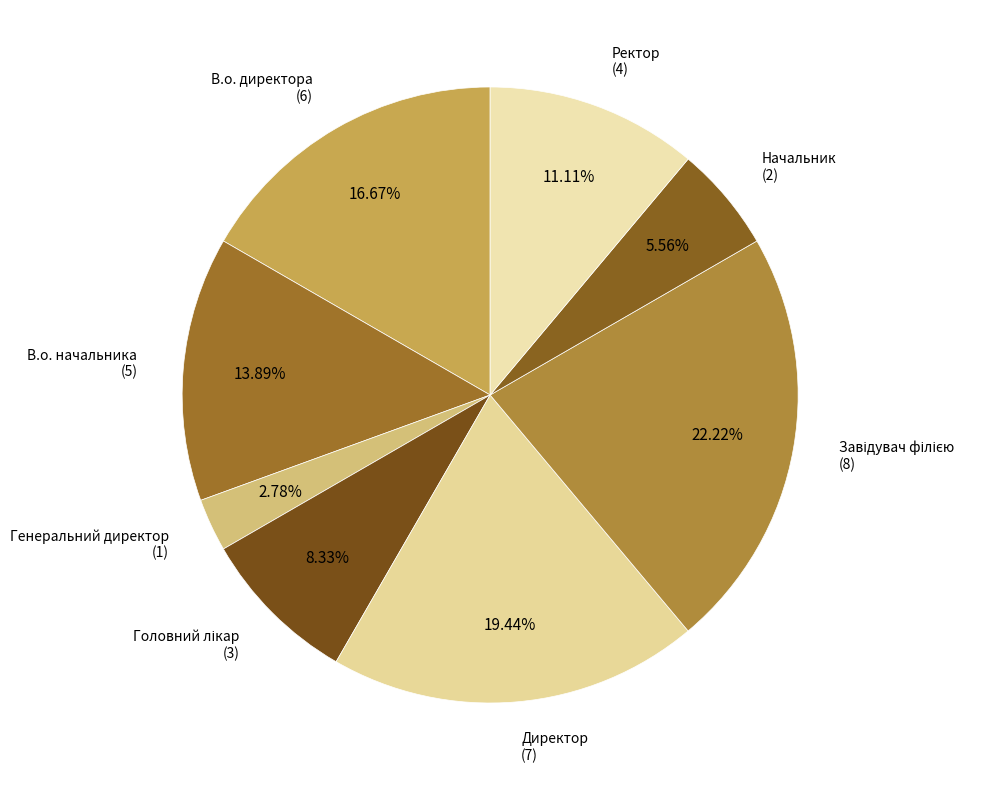

Which category has the smallest portion of the pie?

Генеральний директор